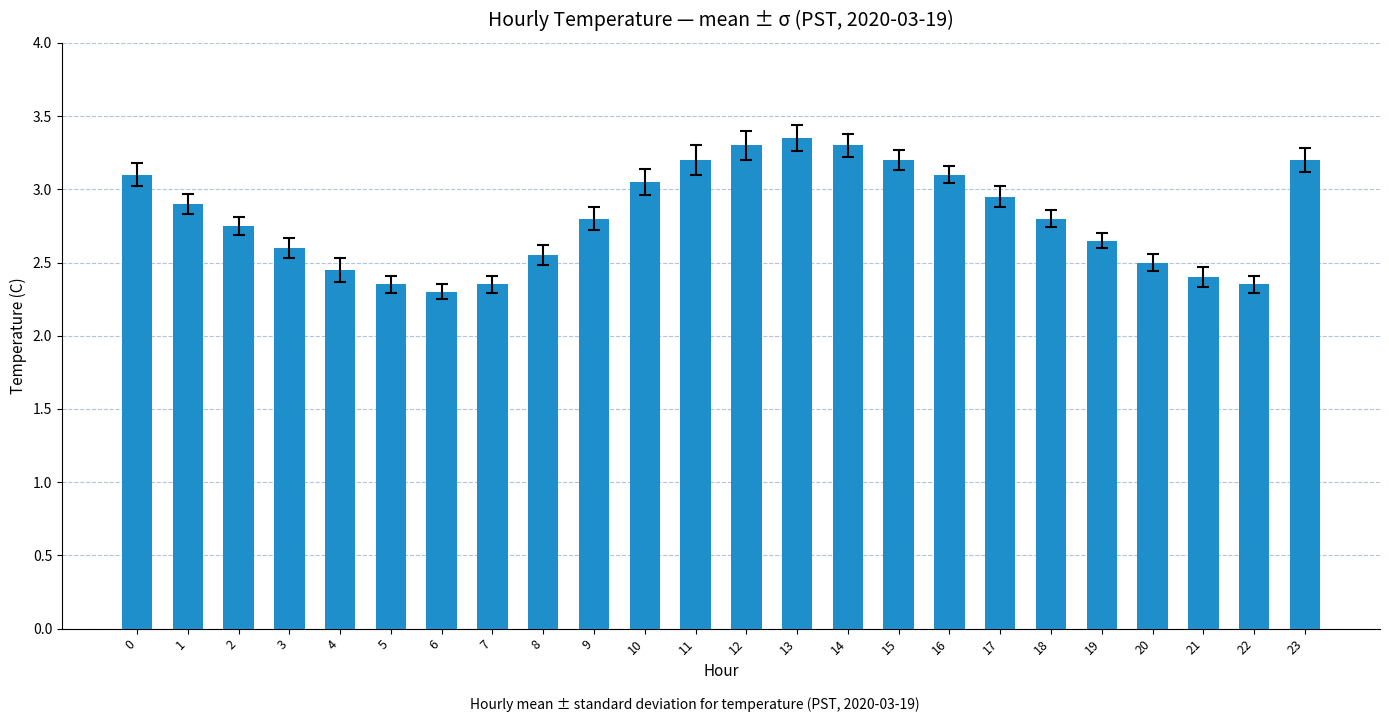

How many bars are there in total?

24